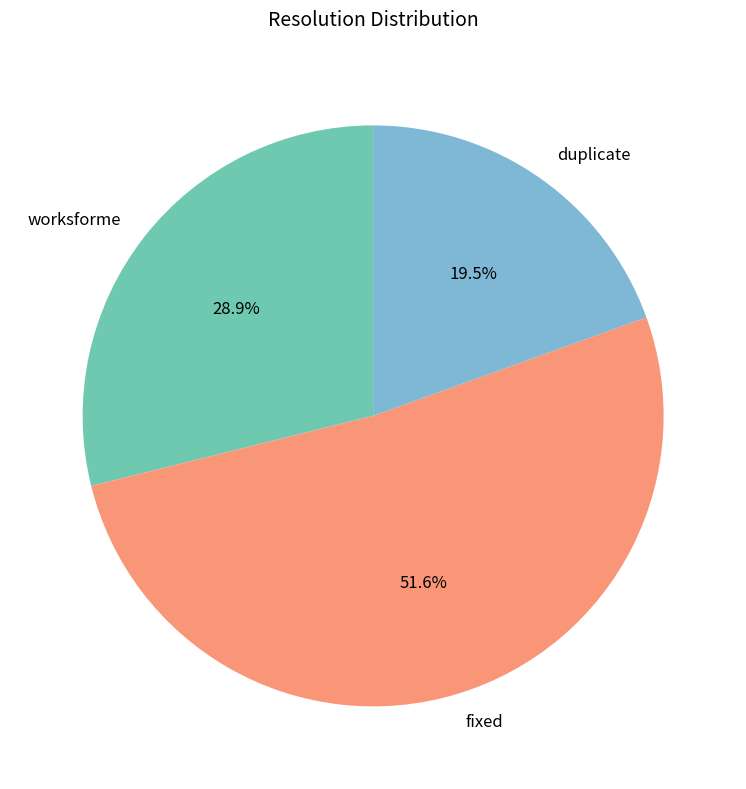

To the nearest percent, what is the difference between the fixed and worksforme slice percentages?

23%